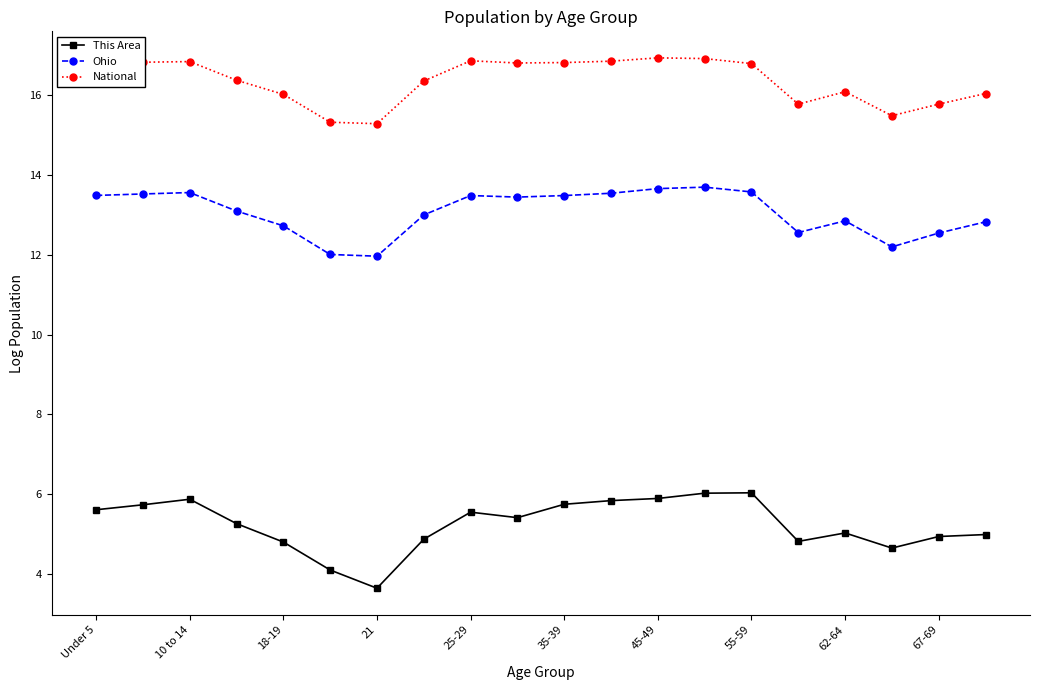

What is the value of the Ohio point at the 7th from the left?

12.0